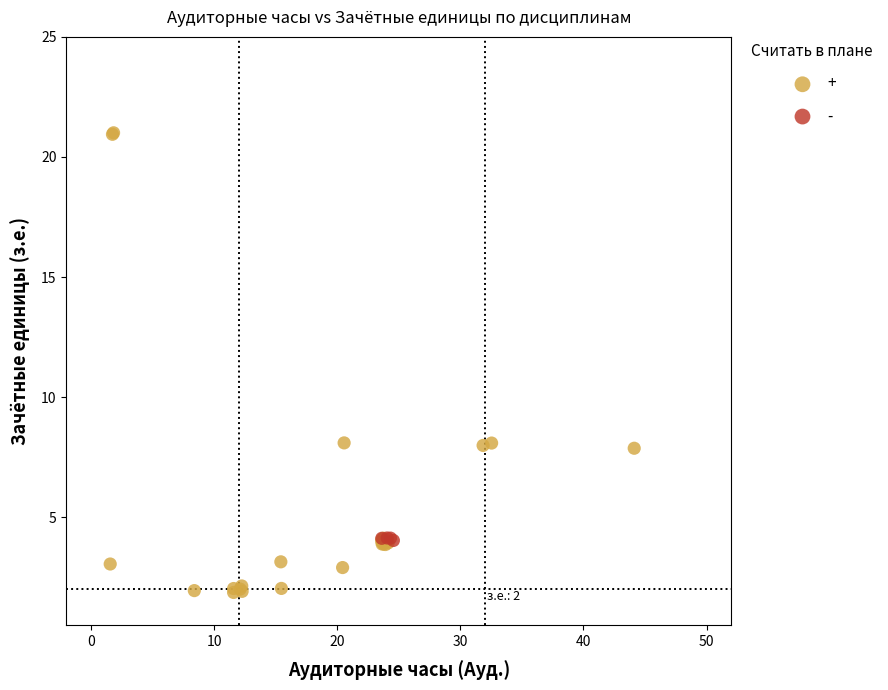

Which series contains the highest Y value?

+